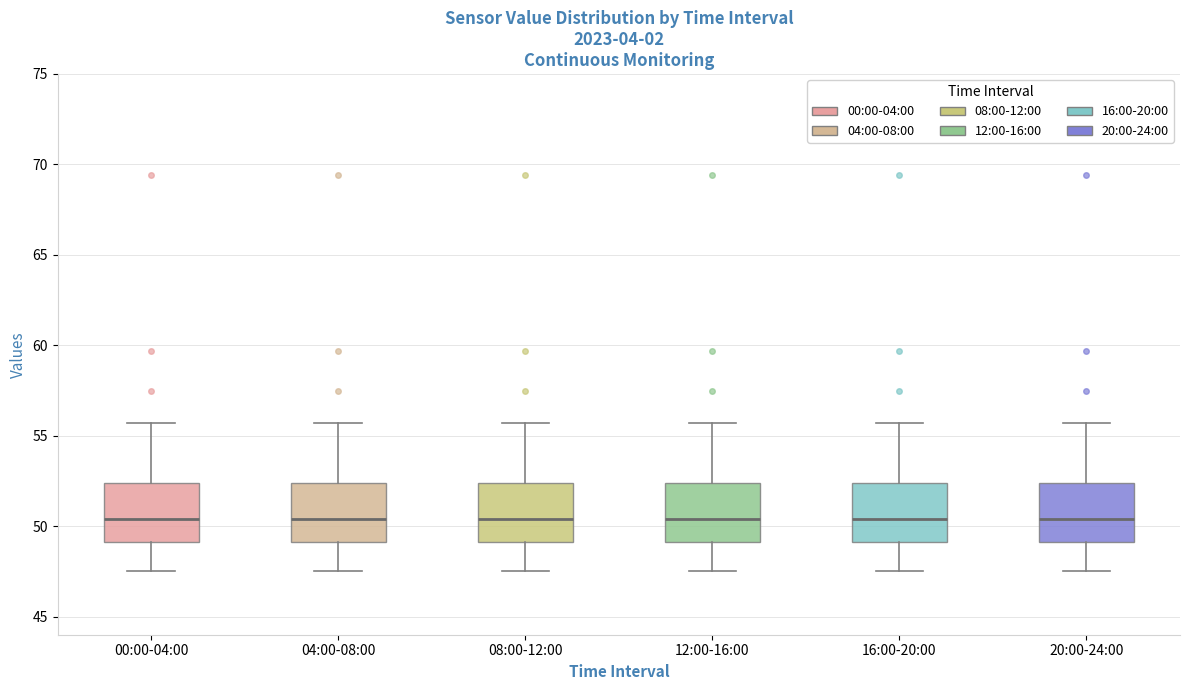

Reading left to right, read every box against the y-axis: the position of its median line, the range the box covers, and the ends of its whiskers. The values are not printed on the chart, so give them approximately, as read against the axis.

00:00-04:00: median 50.5, box 49.0 to 52.5, whiskers 47.5 to 55.5
04:00-08:00: median 50.5, box 49.0 to 52.5, whiskers 47.5 to 55.5
08:00-12:00: median 50.5, box 49.0 to 52.5, whiskers 47.5 to 55.5
12:00-16:00: median 50.5, box 49.0 to 52.5, whiskers 47.5 to 55.5
16:00-20:00: median 50.5, box 49.0 to 52.5, whiskers 47.5 to 55.5
20:00-24:00: median 50.5, box 49.0 to 52.5, whiskers 47.5 to 55.5